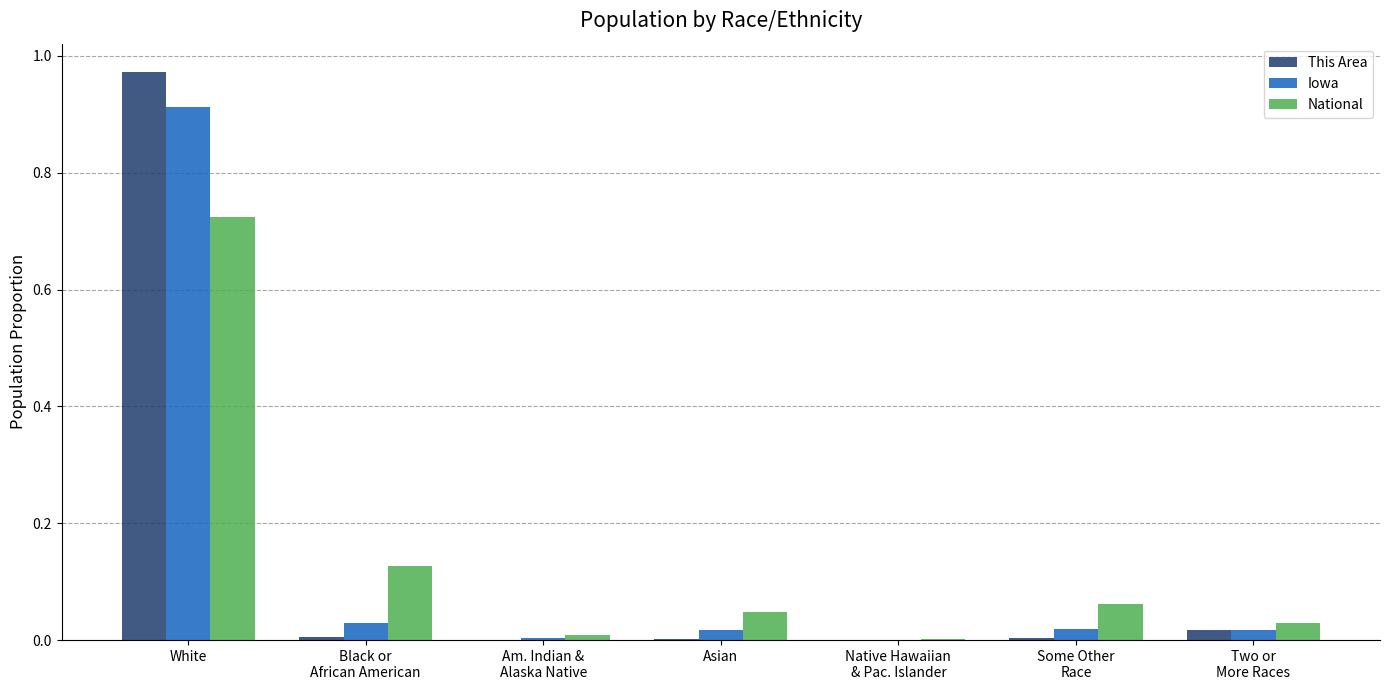

At which category is the sum across all series the highest?

White